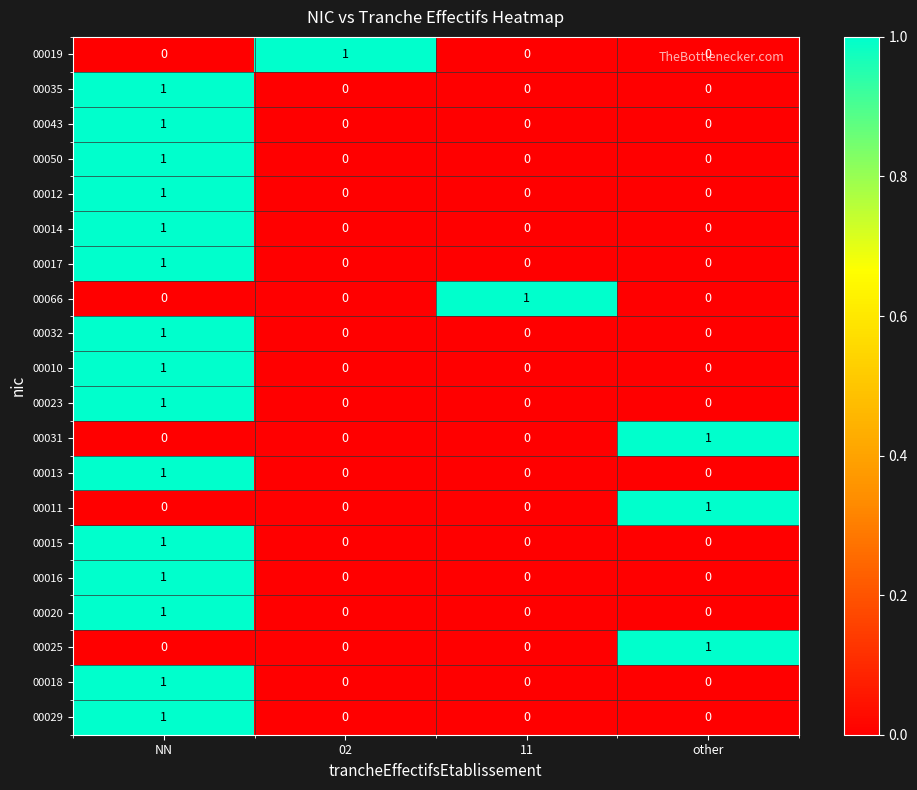

Count the number of data series in this chart.

20